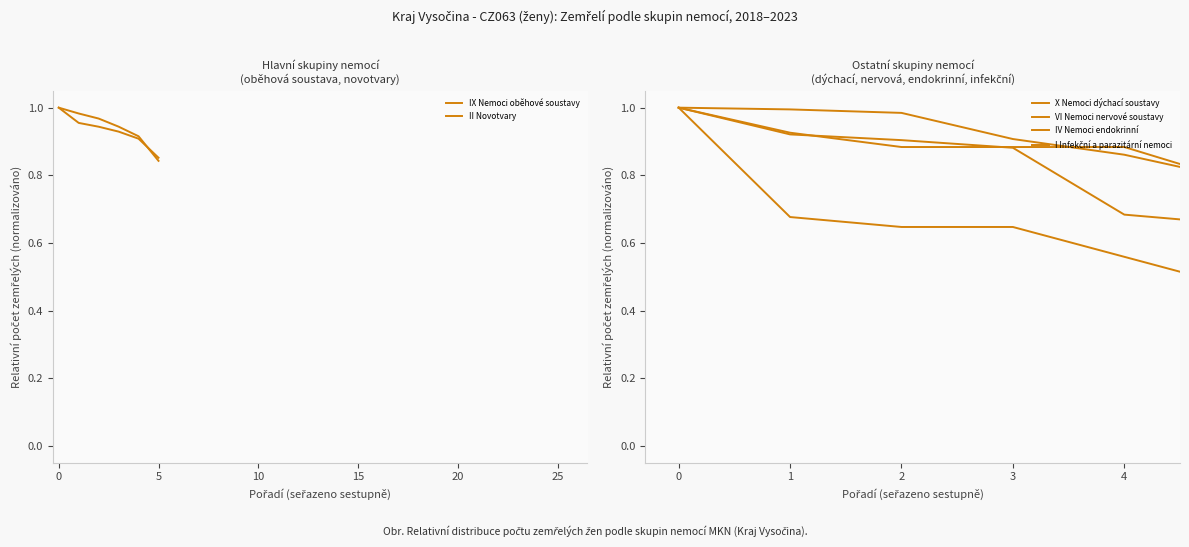

Reading right to left, transcribe all the data shown in this chart.

IX Nemoci oběhové soustavy: 0.8	0.9	0.9	1.0	1.0	1.0
II Novotvary: 0.9	0.9	0.9	0.9	1.0	1.0
X Nemoci dýchací soustavy: 0.8	0.9	0.9	0.9	0.9	1.0
VI Nemoci nervové soustavy: 0.7	0.7	0.9	0.9	0.9	1.0
IV Nemoci endokrinní: 0.8	0.9	0.9	1.0	1.0	1.0
I Infekční a parazitární nemoci: 0.5	0.6	0.6	0.6	0.7	1.0